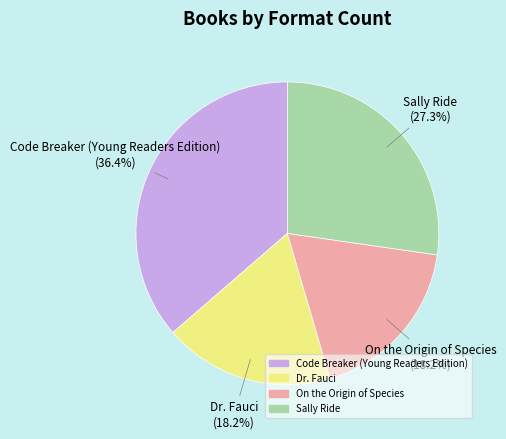

Which category has the biggest portion of the pie?

Code Breaker (Young Readers Edition)